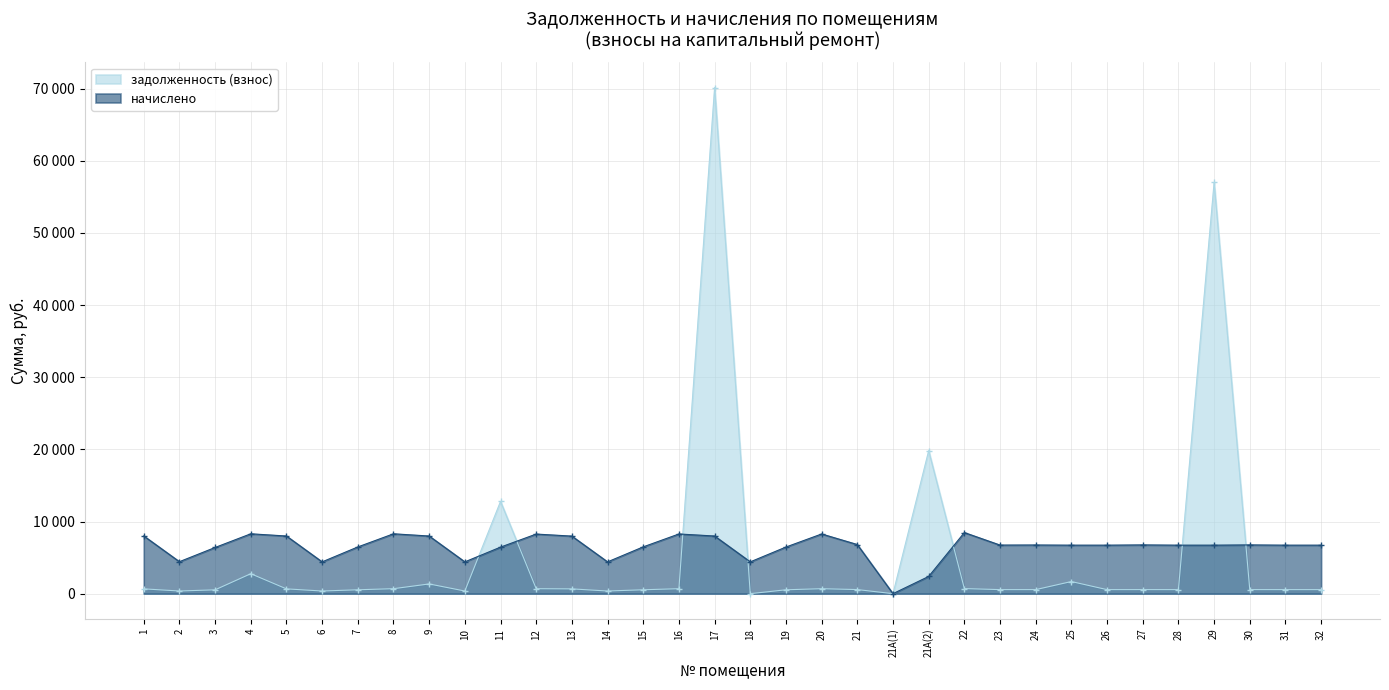

How many lines are shown in the chart?

2